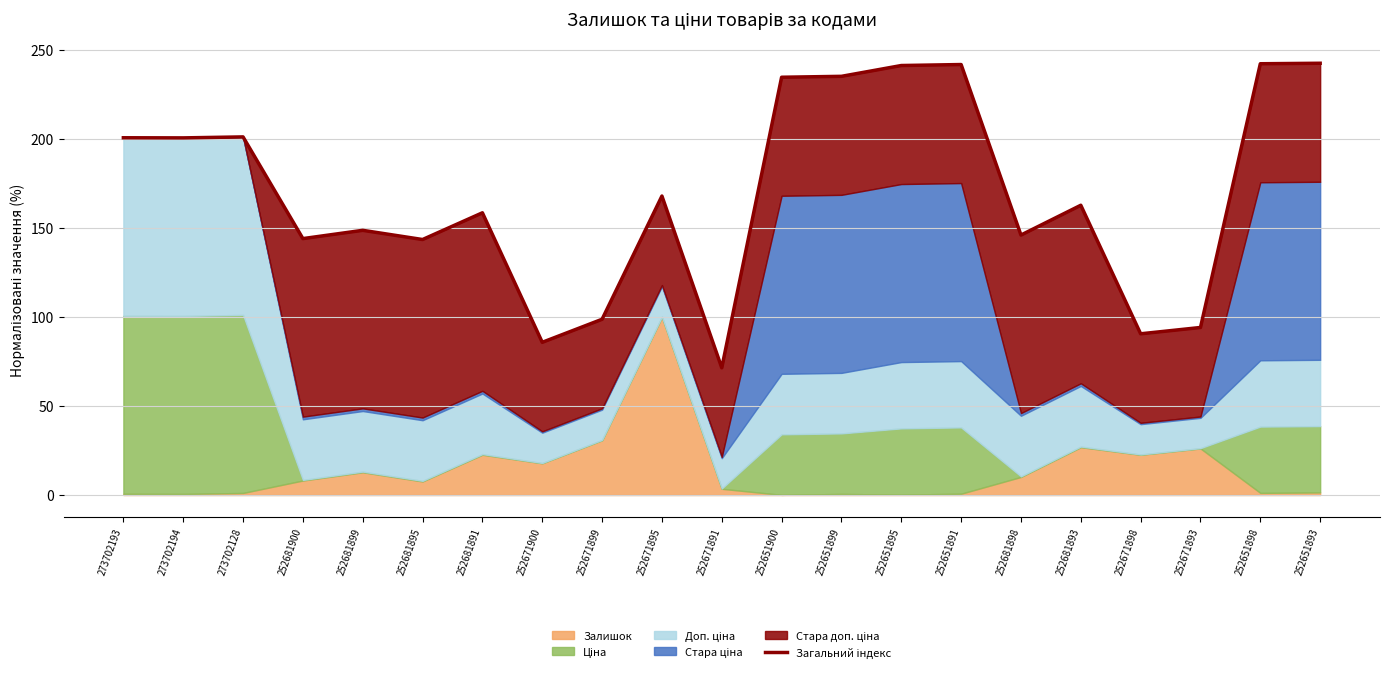

The chart shows a value of 85.8 at 252671900. True or false?

True